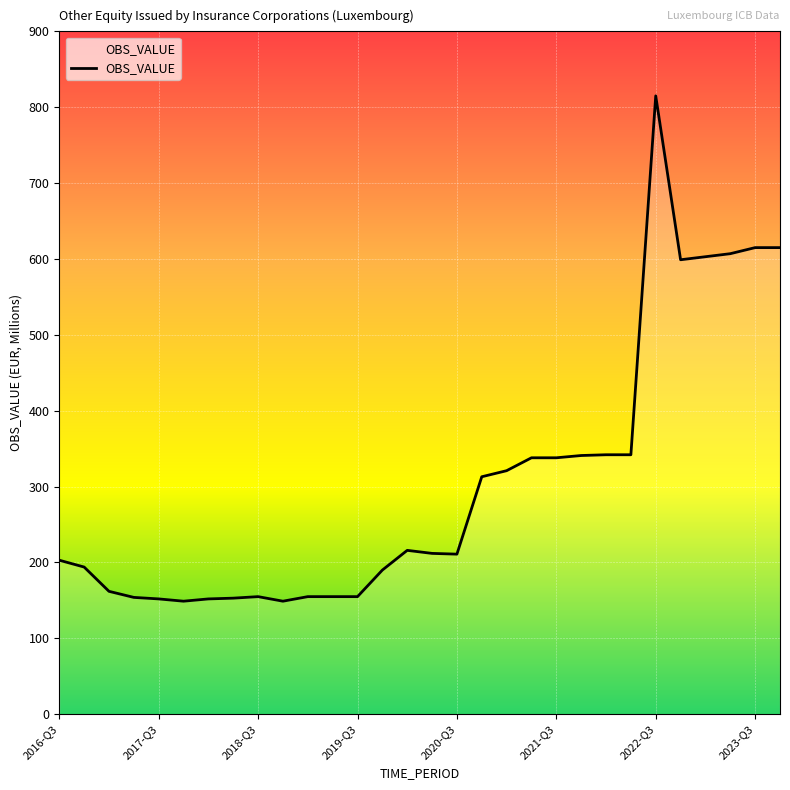

Approximately how many times larger is the value at 20 compared to 10?

2.2